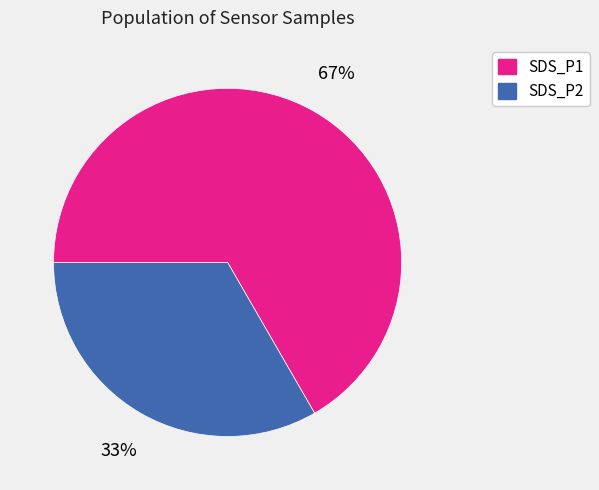

To the nearest percent, what is the average slice percentage?

50%